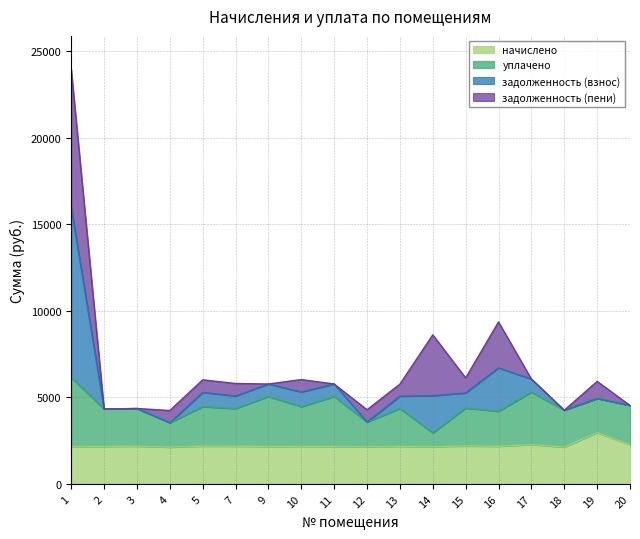

What is the sum of all начислено values?

39930.2